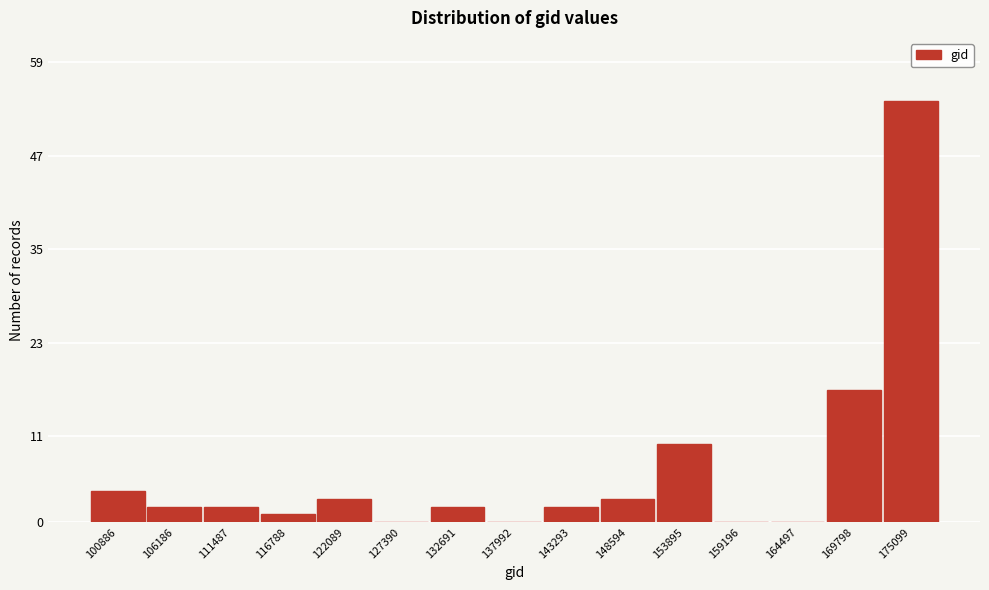

Reading left to right, transcribe all the data shown in this chart.

100886=4	106186=2	111487=2	116788=1	122089=3	127390=0	132691=2	137992=0	143293=2	148594=3	153895=10	159196=0	164497=0	169798=17	175099=54